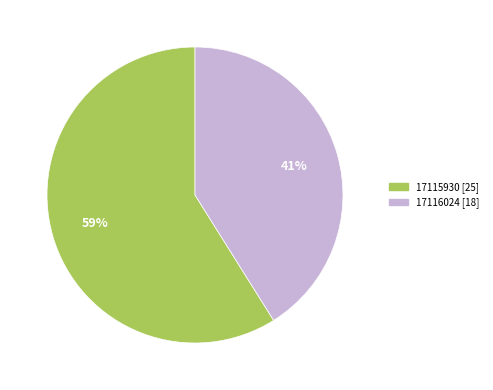

Does any single category account for the majority?

Yes